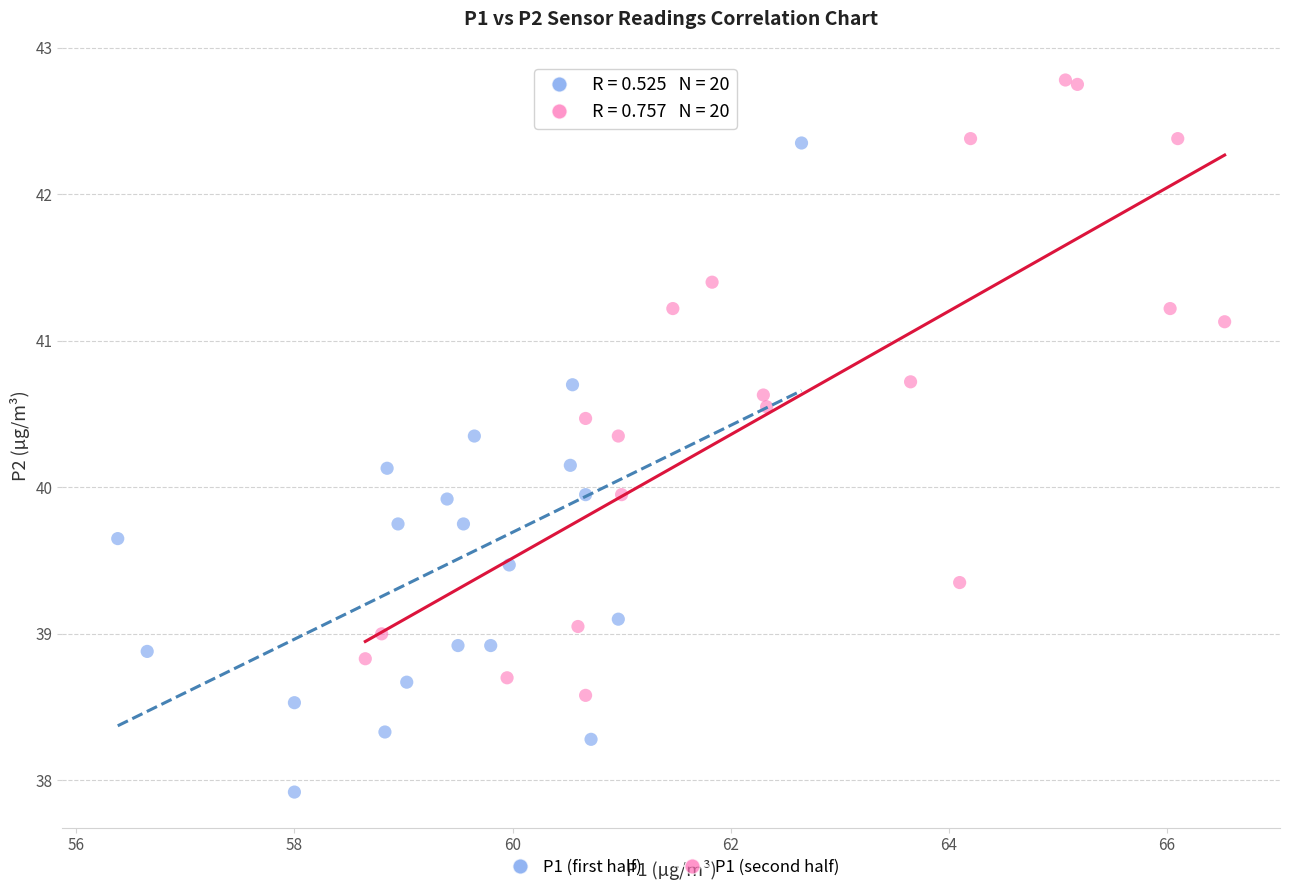

Which series reaches the minimum Y coordinate?

P1 (first half)